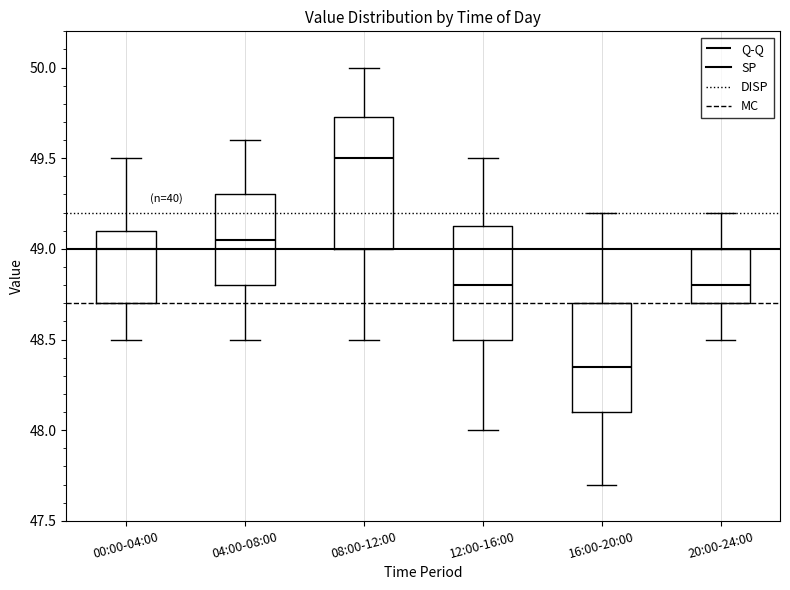

Reading left to right, transcribe this box plot: for each box, give where its median line is, the range the box spans, and where its two whiskers end, as read against the y-axis. The values are not printed on the chart, so give them approximately, as read against the axis.

00:00-04:00: median 49.00, box 48.70 to 49.10, whiskers 48.50 to 49.50
04:00-08:00: median 49.05, box 48.80 to 49.30, whiskers 48.50 to 49.60
08:00-12:00: median 49.50, box 49.00 to 49.75, whiskers 48.50 to 50.00
12:00-16:00: median 48.80, box 48.50 to 49.15, whiskers 48.00 to 49.50
16:00-20:00: median 48.35, box 48.10 to 48.70, whiskers 47.70 to 49.20
20:00-24:00: median 48.80, box 48.70 to 49.00, whiskers 48.50 to 49.20